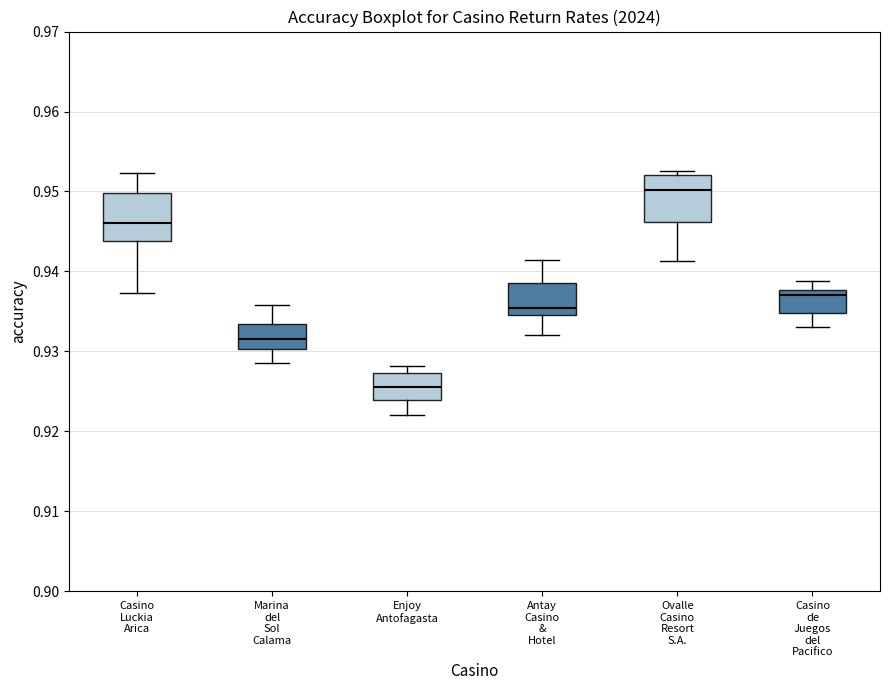

Reading left to right, read every box against the y-axis: the position of its median line, the range the box covers, and the ends of its whiskers. The values are not printed on the chart, so give them approximately, as read against the axis.

Casino Luckia Arica: median 0.946, box 0.944 to 0.950, whiskers 0.937 to 0.952
Marina del Sol Calama: median 0.932, box 0.930 to 0.933, whiskers 0.929 to 0.936
Enjoy Antofagasta: median 0.925, box 0.924 to 0.927, whiskers 0.922 to 0.928
Antay Casino & Hotel: median 0.935 (just above the box's lower edge), box 0.935 to 0.939, whiskers 0.932 to 0.941
Ovalle Casino Resort S.A.: median 0.950, box 0.946 to 0.952, whiskers 0.941 to 0.953
Casino de Juegos del Pacifico: median 0.937, box 0.935 to 0.938, whiskers 0.933 to 0.939